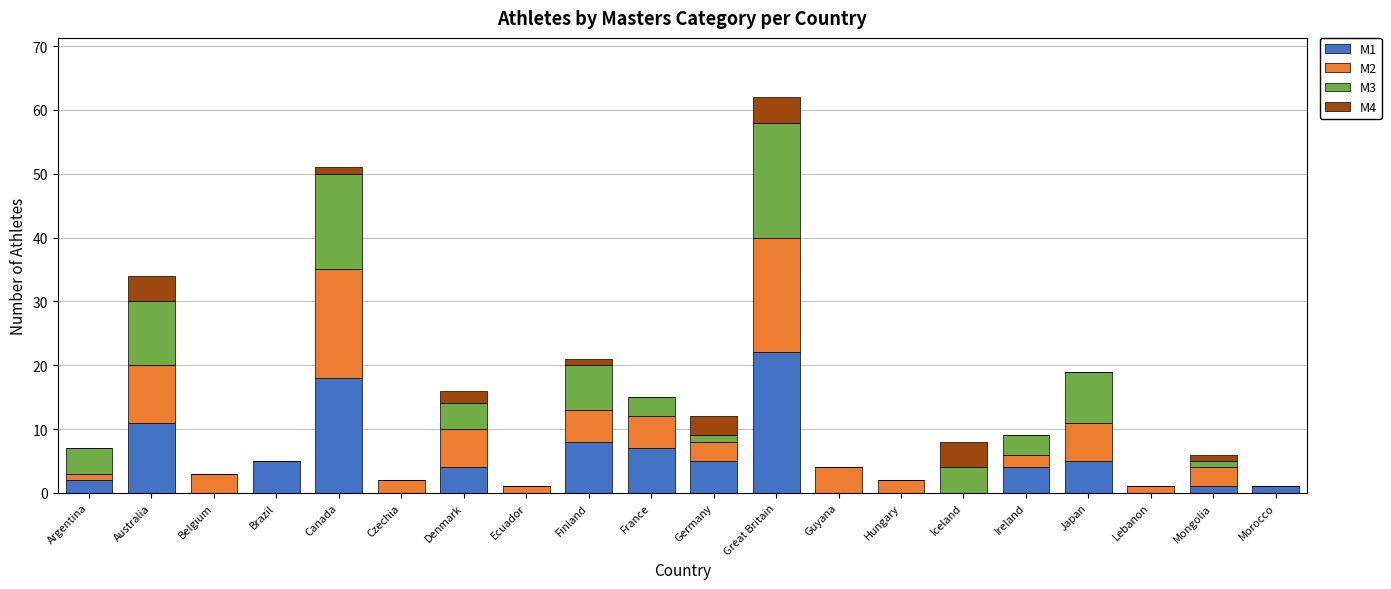

What is the total value across all series at Belgium?

3